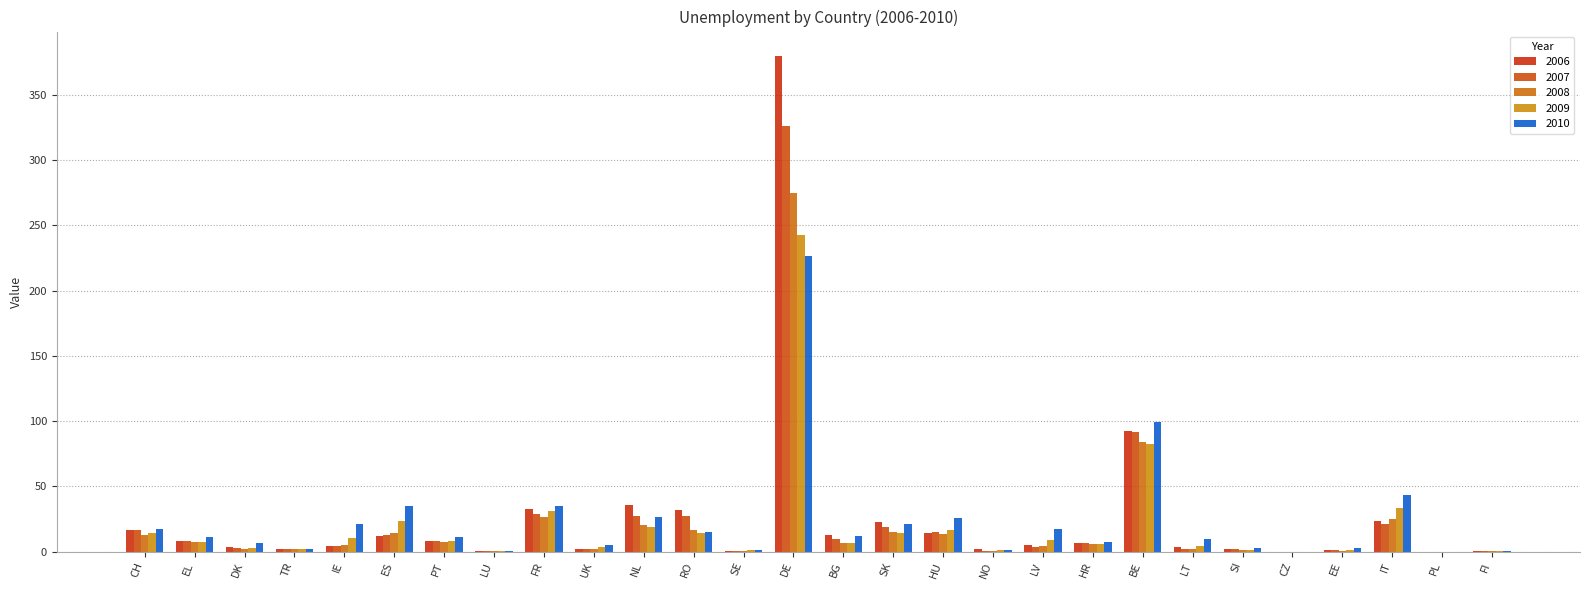

At which label is 2007 closest to 162?

BE